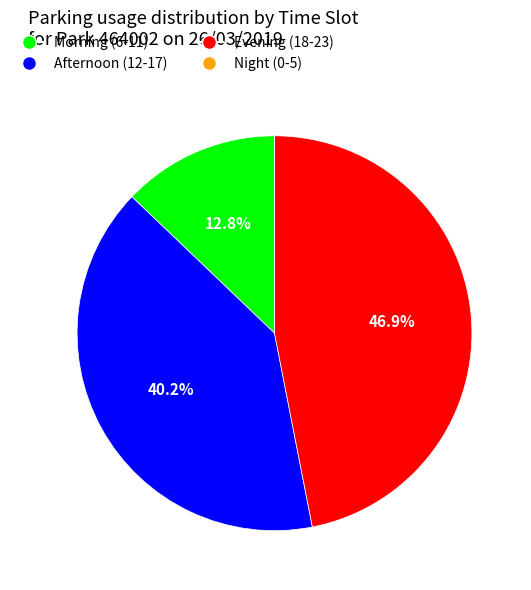

To the nearest percent, what is the average slice percentage?

25%